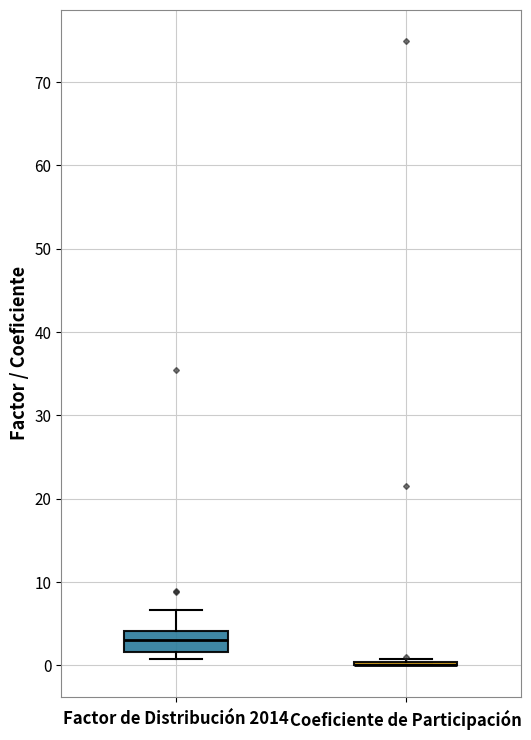

Comparing the boxes themselves (not the whiskers), which one is the tallest?

Factor de Distribución 2014